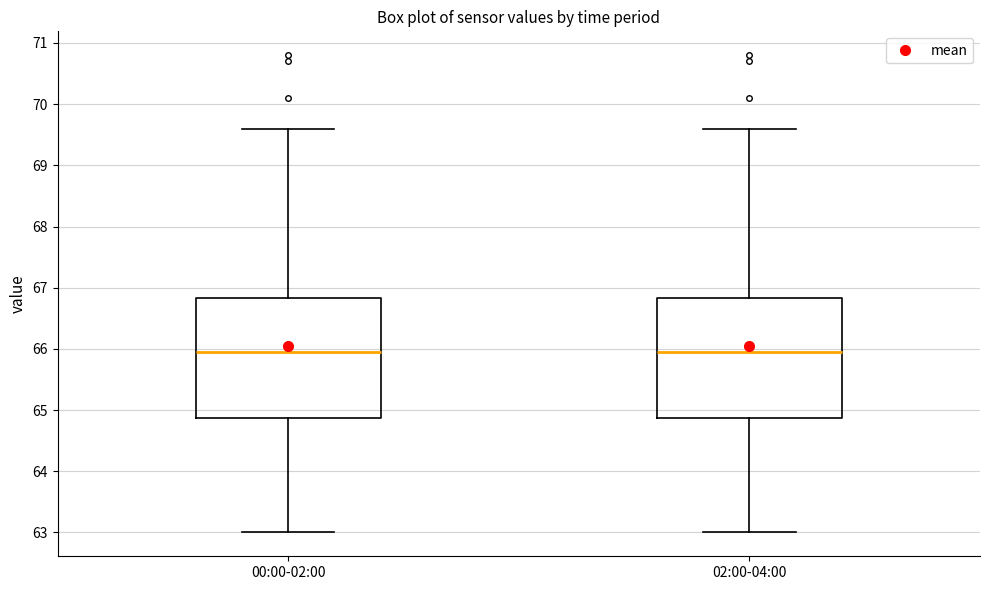

Reading left to right, read every box against the y-axis: the position of its median line, the range the box covers, and the ends of its whiskers. The values are not printed on the chart, so give them approximately, as read against the axis.

00:00-02:00: median 66.0, box 64.9 to 66.8, whiskers 63.0 to 69.6
02:00-04:00: median 66.0, box 64.9 to 66.8, whiskers 63.0 to 69.6